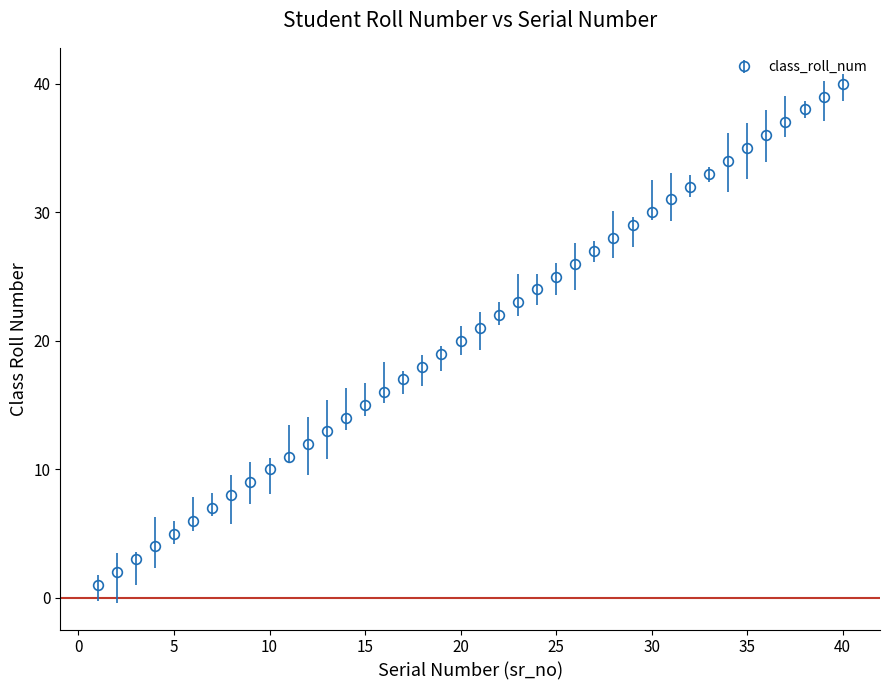

What is the difference between the second highest and minimum values?

38